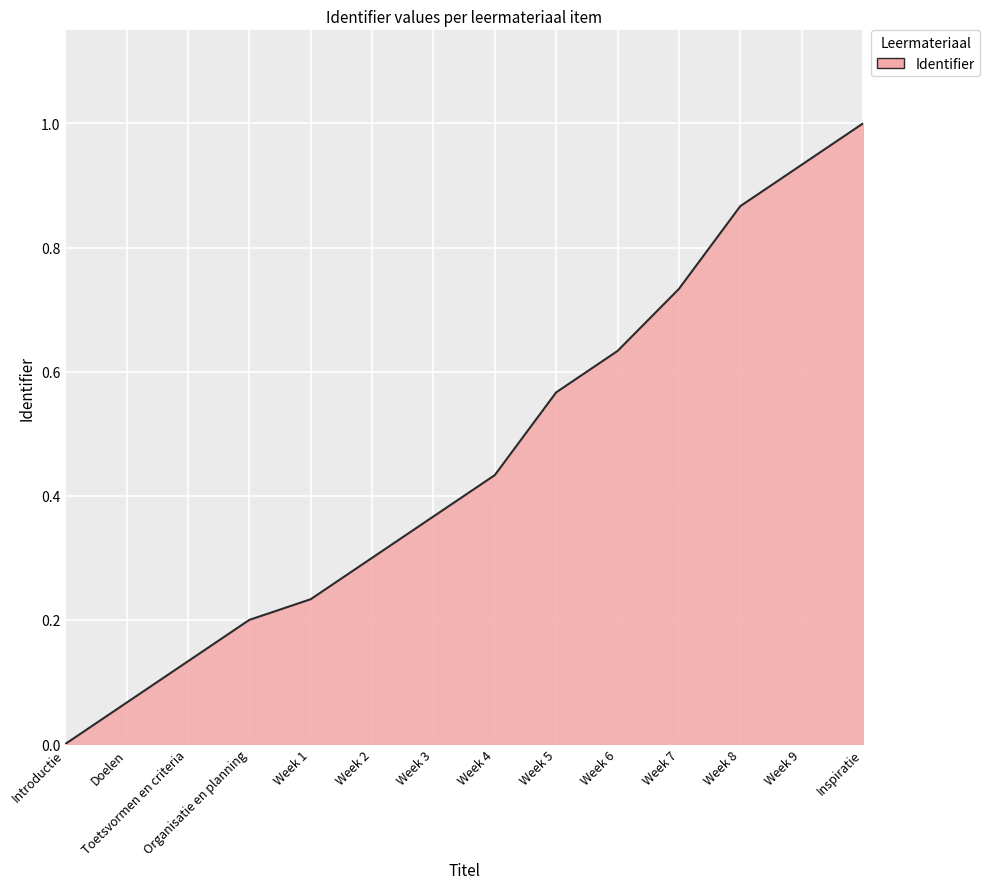

What value does the data have at Inspiratie?

1.0